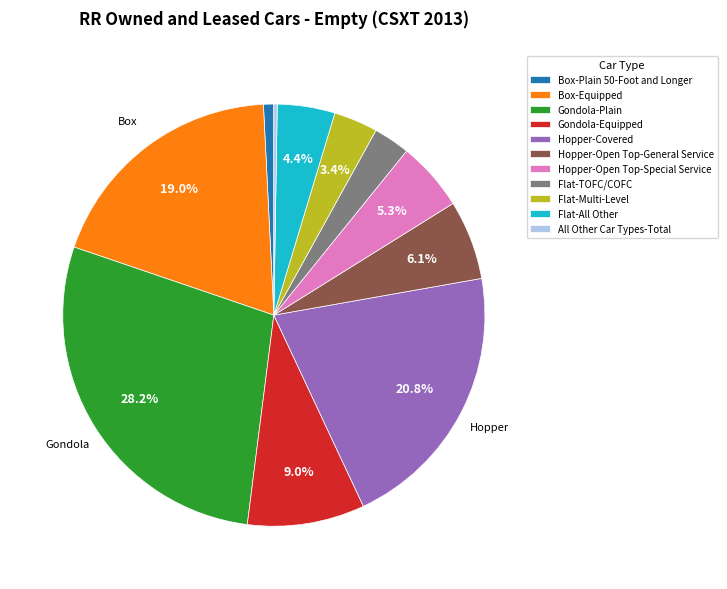

Which category has the biggest portion of the pie?

Gondola-Plain